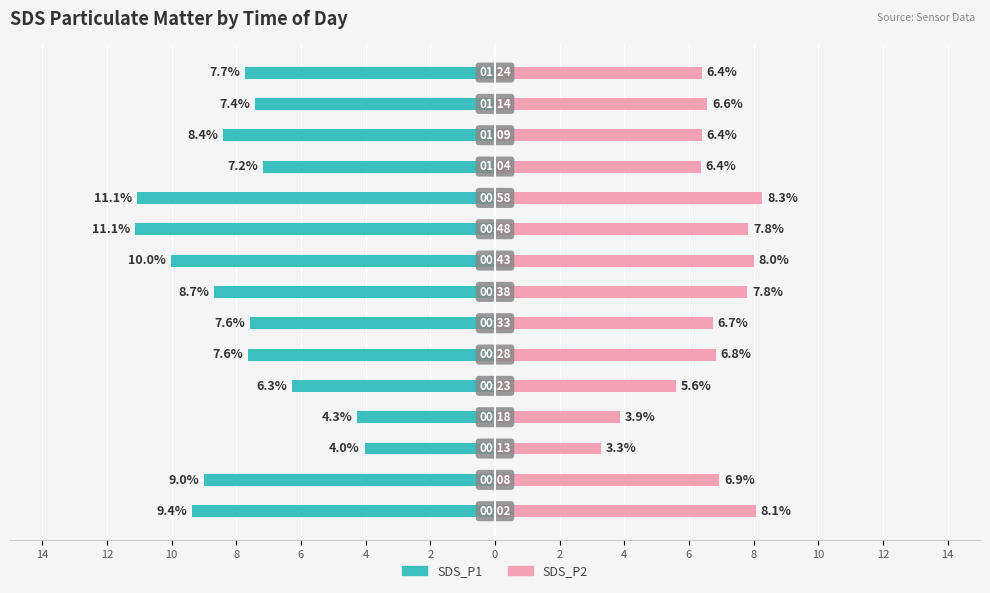

How many bars are there in total?

30